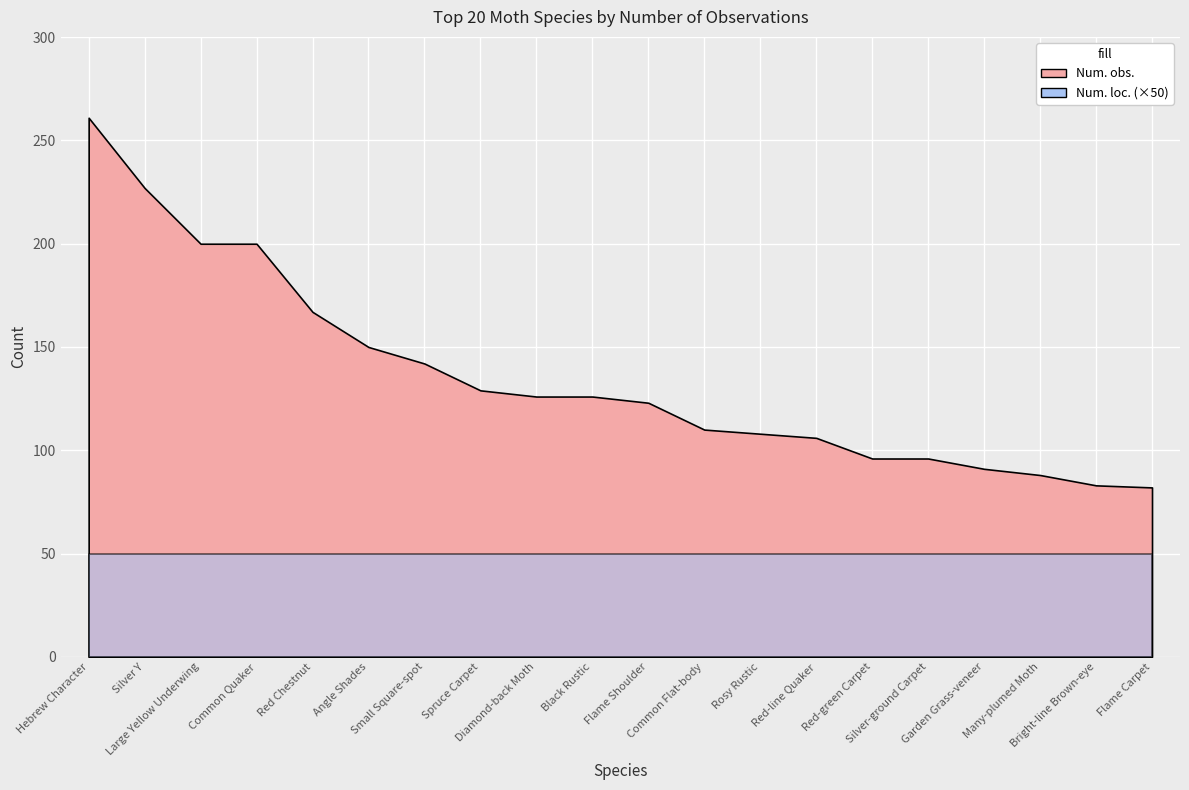

How many data points in Num. obs. are less than 126?

10